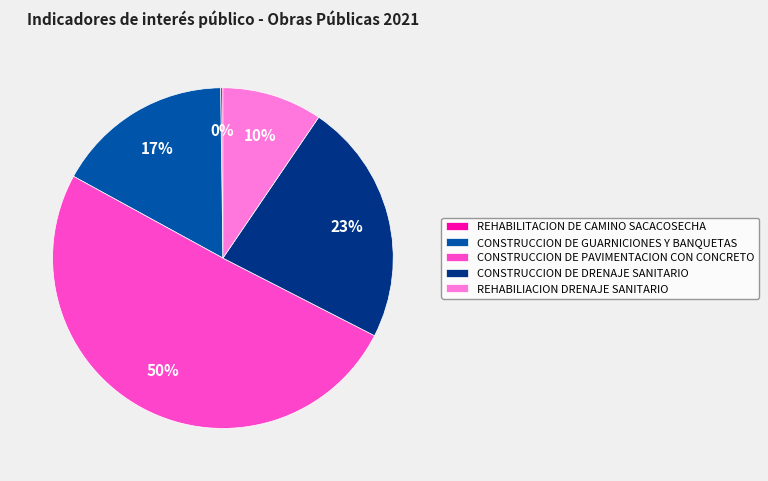

Is the sum of CONSTRUCCION DE DRENAJE SANITARIO and CONSTRUCCION DE GUARNICIONES Y BANQUETAS greater than half?

No